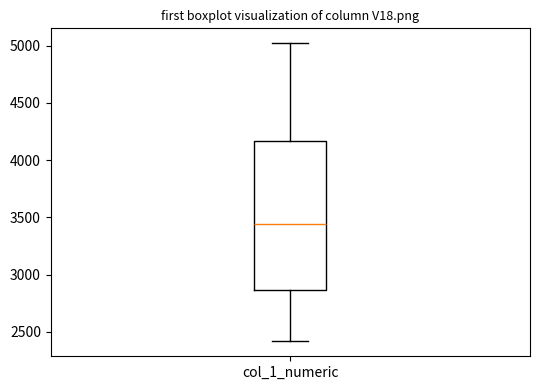

Read this box plot against the y-axis: the position of the median line, the range covered by the box, and the ends of both whiskers. The values are not printed on the chart, so give them approximately, as read against the axis.

median 3450, box 2850 to 4150, whiskers 2400 to 5000